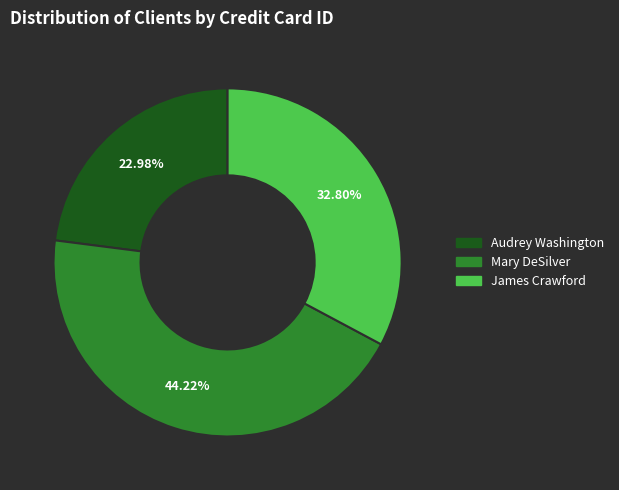

Is it true that James Crawford is 20% of the pie?

False